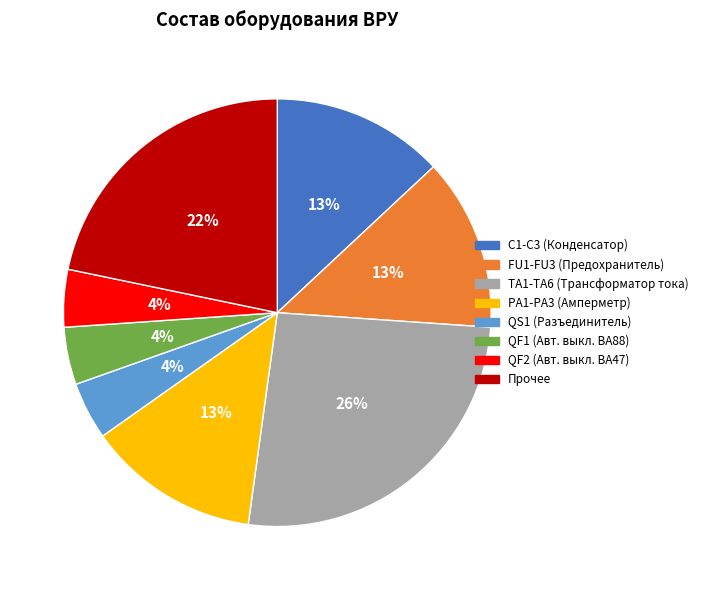

How many segments does this pie chart have?

8